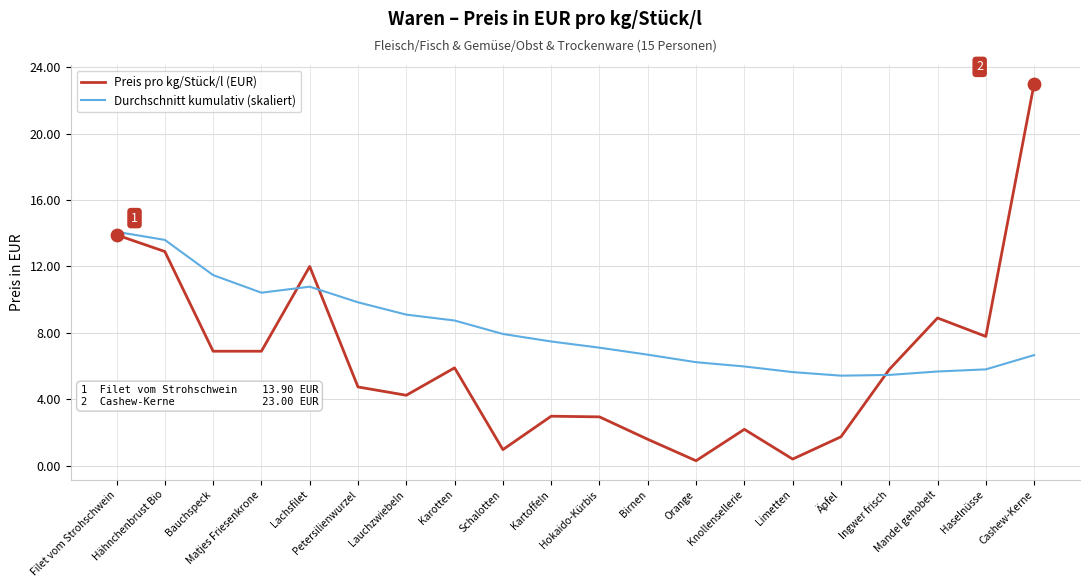

List the series in order of their overall mean, highest first.

Durchschnitt kumulativ (skaliert), Preis pro kg/Stück/l (EUR)